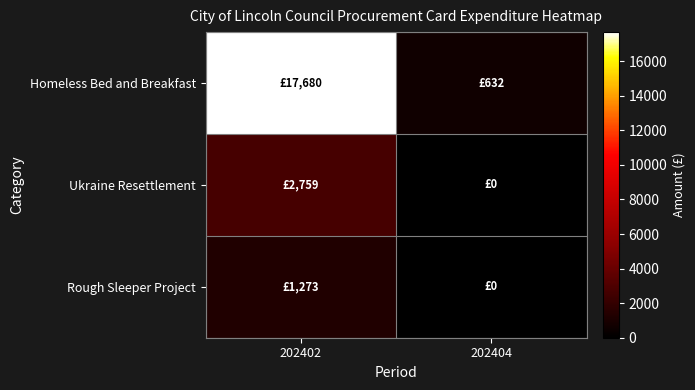

At how many categories does at least one series exceed 14289?

1